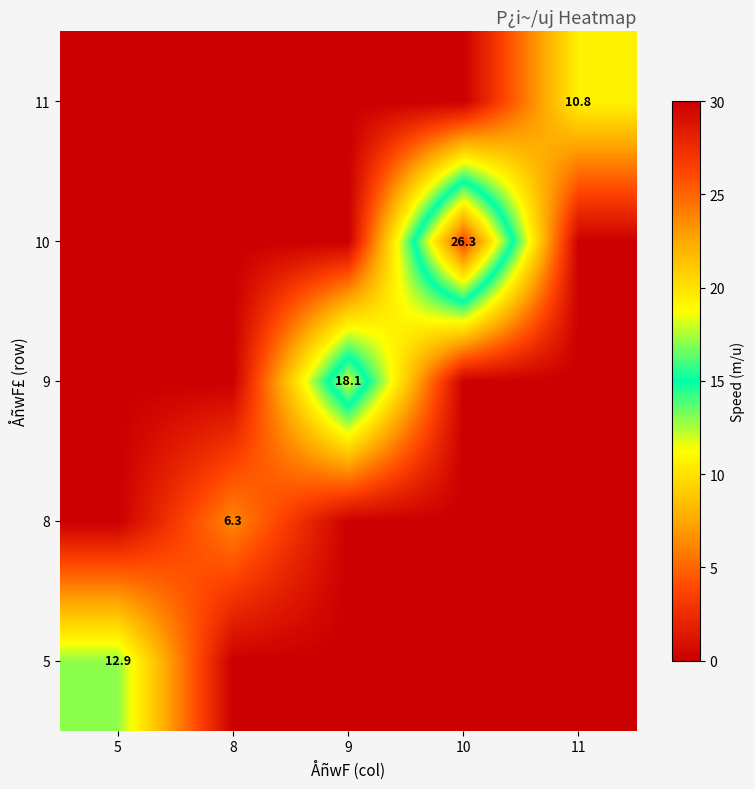

True or false: 9 has a value of 28.2 at 9.

False